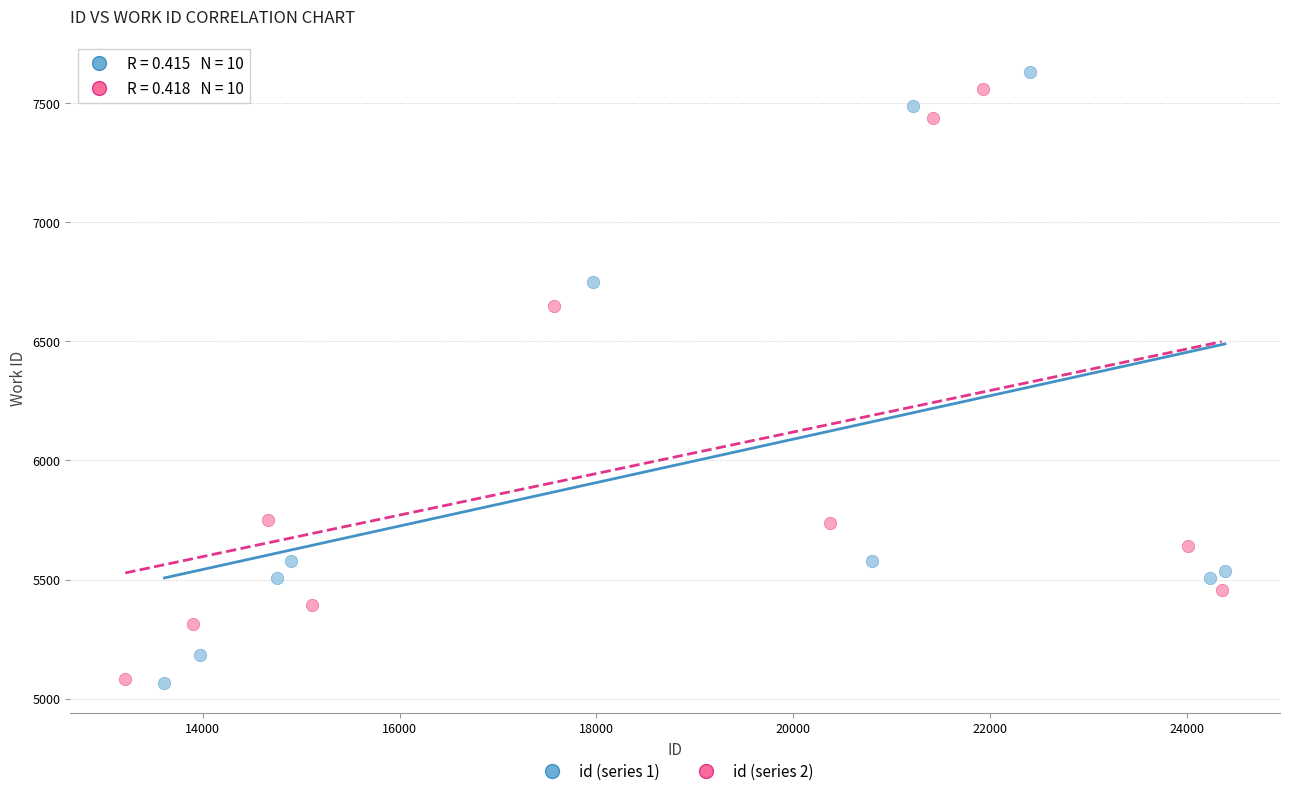

Which series has the largest Y range (max minus min)?

id (series 1)